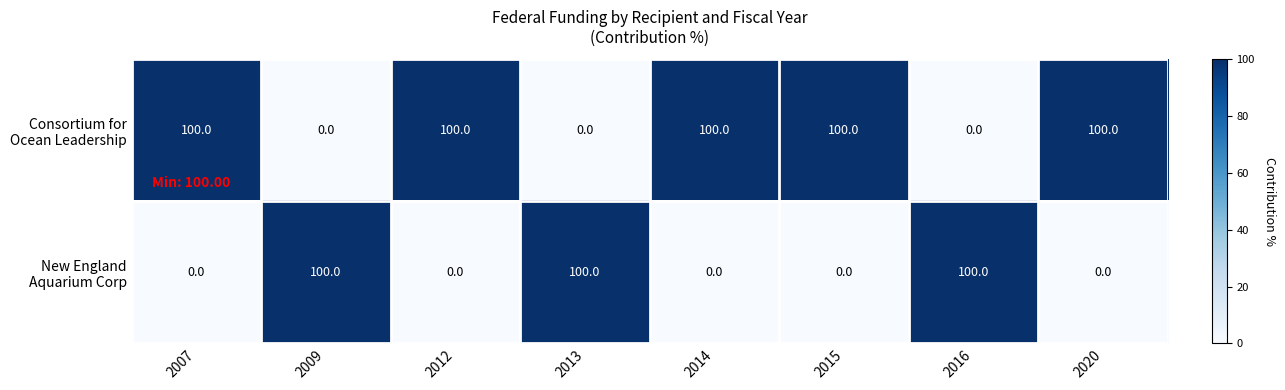

What is the total value across all series at 2016?

100